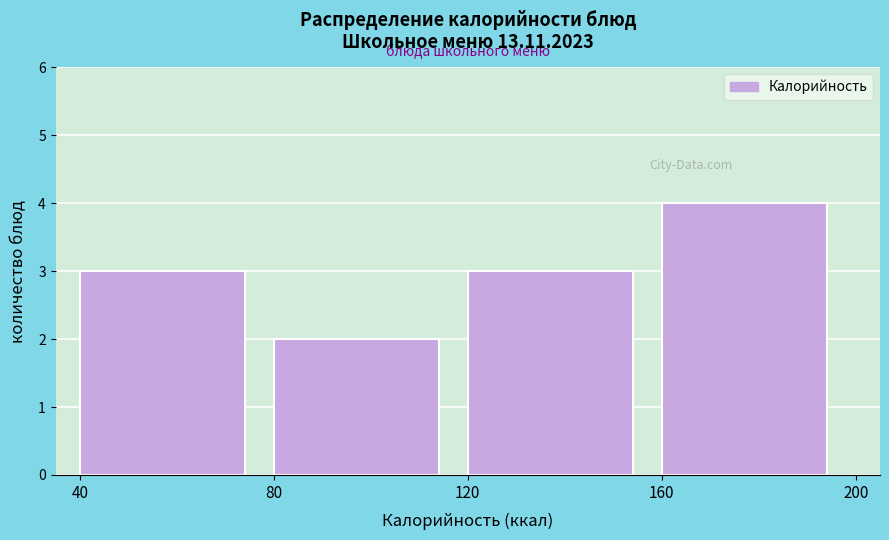

Reading left to right, list every bar in this chart as the range it spans on the x-axis followed by its height. The values are not printed on the chart, so give them approximately, as read against the axis.

40 to 80: 3
80 to 120: 2
120 to 160: 3
160 to 200: 4